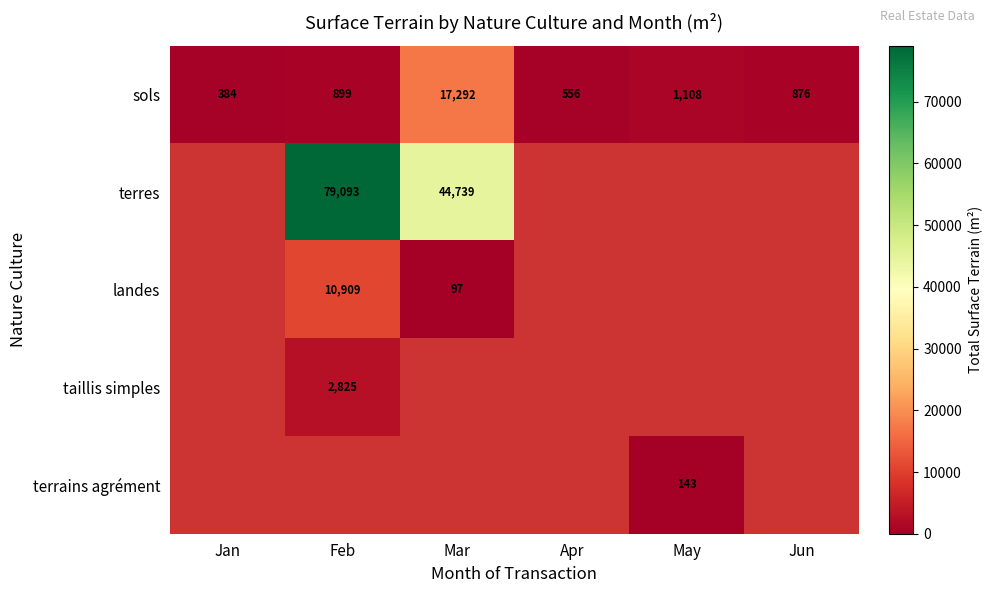

The terres series shows 77175.8 at Mar. True or false?

False